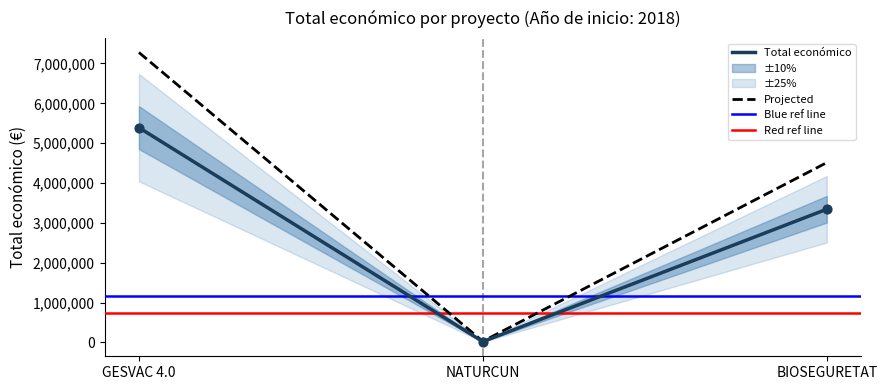

At which label is Total económico closest to 2705038?

BIOSEGURETAT